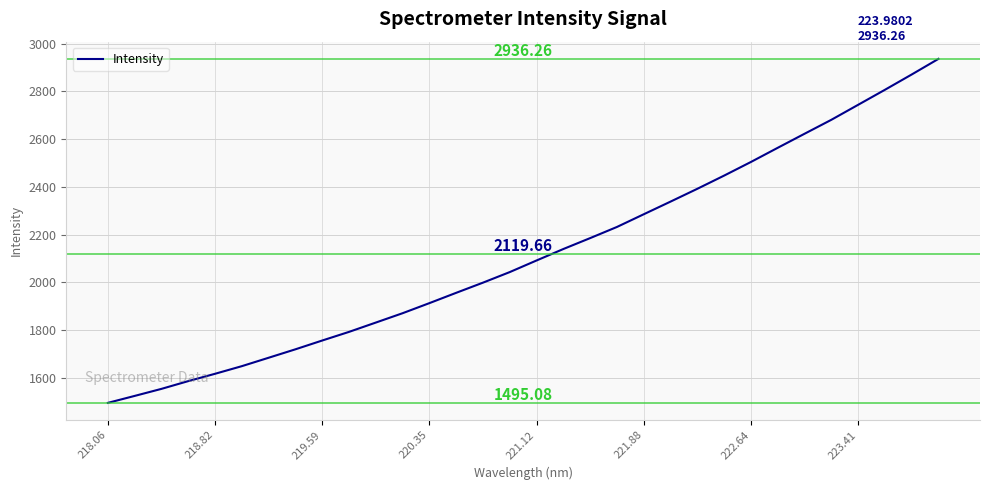

What is the maximum value shown in the chart?

2936.3